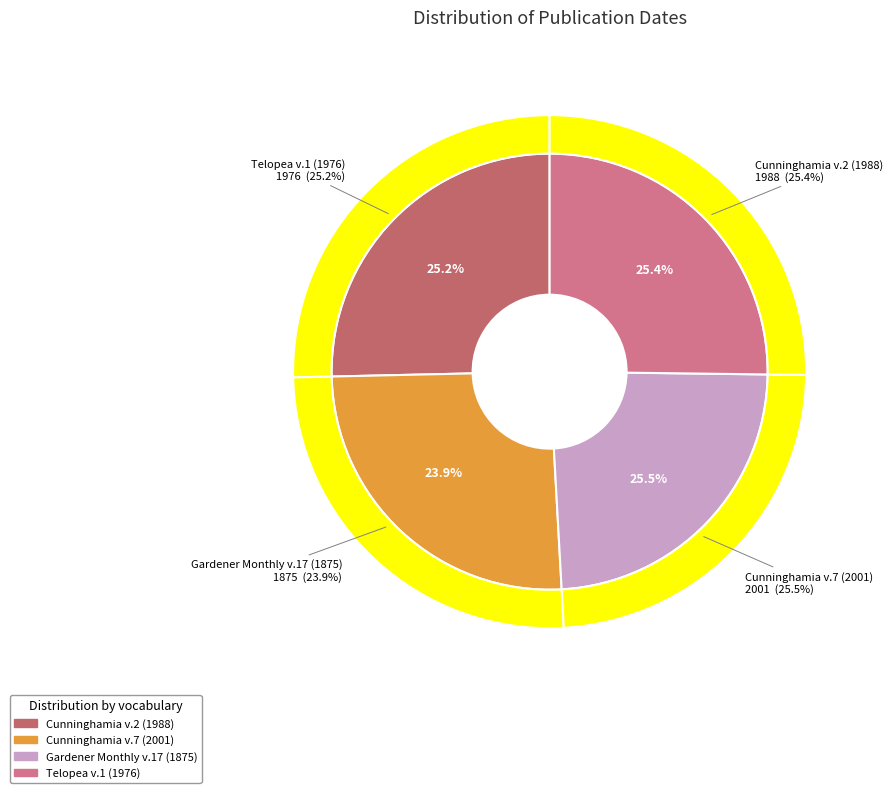

To the nearest percent, what is the combined percentage of Cunninghamia v.2 (1988) and Telopea v.1 (1976)?

51%